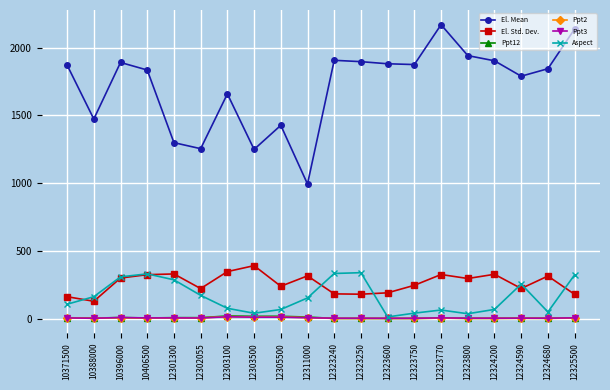

True or false: Ppt2 and El. Mean cross at least once.

False